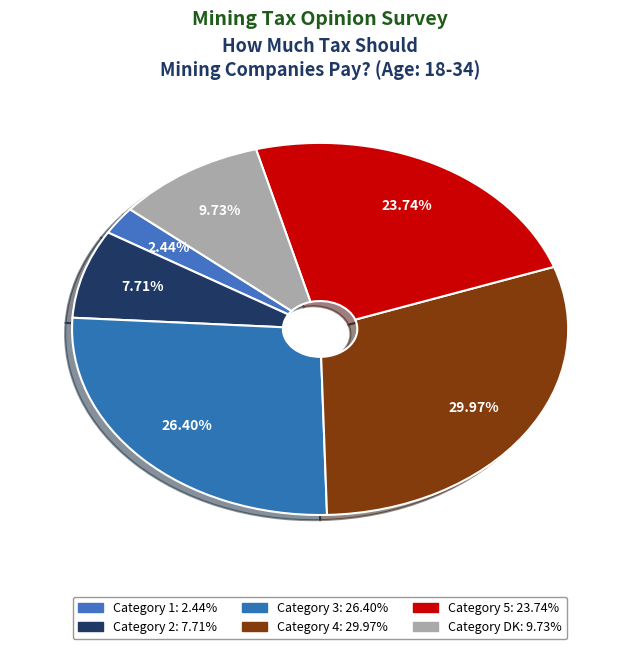

Count the number of slices in the pie.

6